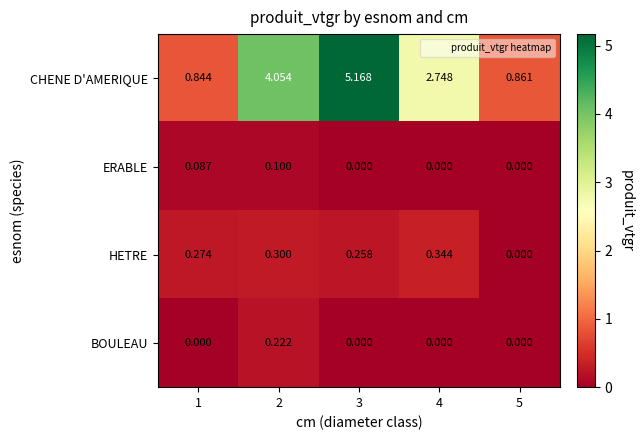

Which series has the widest spread of values?

CHENE D'AMERIQUE